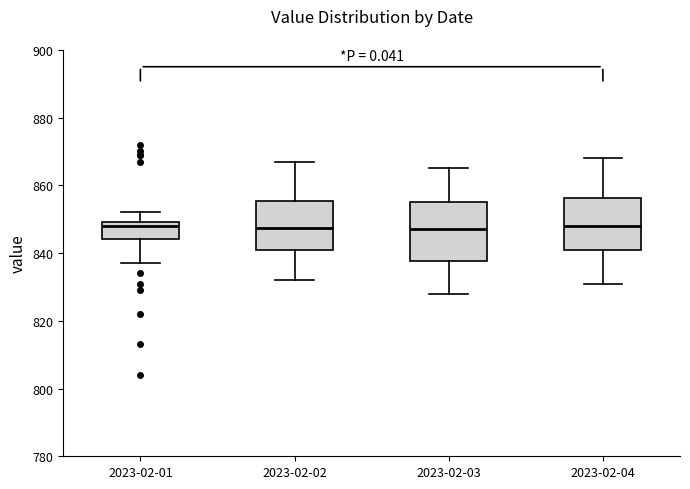

Reading left to right, transcribe this box plot: for each box, give where its median line is, the range the box spans, and where its two whiskers end, as read against the y-axis. The values are not printed on the chart, so give them approximately, as read against the axis.

2023-02-01: median 848, box 844 to 850, whiskers 838 to 852
2023-02-02: median 848, box 840 to 856, whiskers 832 to 868
2023-02-03: median 848, box 838 to 856, whiskers 828 to 866
2023-02-04: median 848, box 840 to 856, whiskers 832 to 868